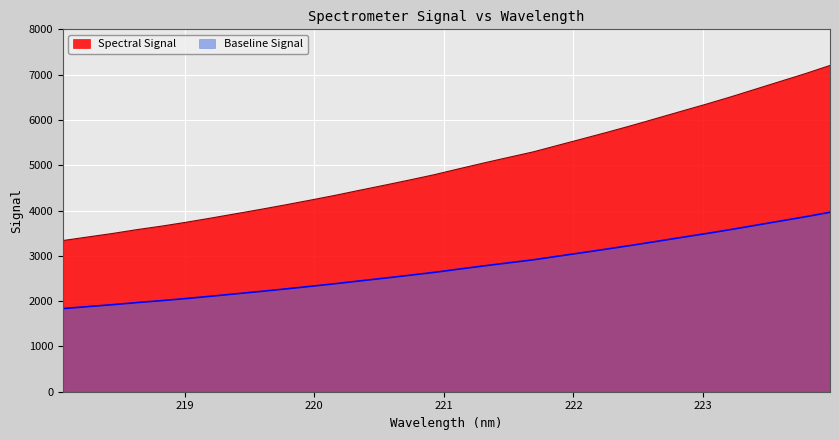

Reading left to right, extract all data points from this chart.

218.0596=3337.4	218.2508=3415.5	218.442=3493.2	218.6332=3579.1	218.8244=3656.8	219.0156=3743.1	219.2067=3835.5	219.3979=3931.0	219.589=4026.8	219.7801=4126.9	219.9712=4230.2	220.1623=4336.0	220.3533=4449.4	220.5444=4560.5	220.7354=4674.3	220.9264=4791.3	221.1174=4922.0	221.3083=5049.9	221.4993=5173.2	221.6902=5295.1	221.8812=5440.2	222.0721=5584.3	222.263=5729.7	222.4538=5880.1	222.6447=6036.4	222.8355=6193.7	223.0264=6349.1	223.2172=6511.7	223.408=6682.0	223.5987=6852.0	223.7895=7021.5	223.9802=7202.7